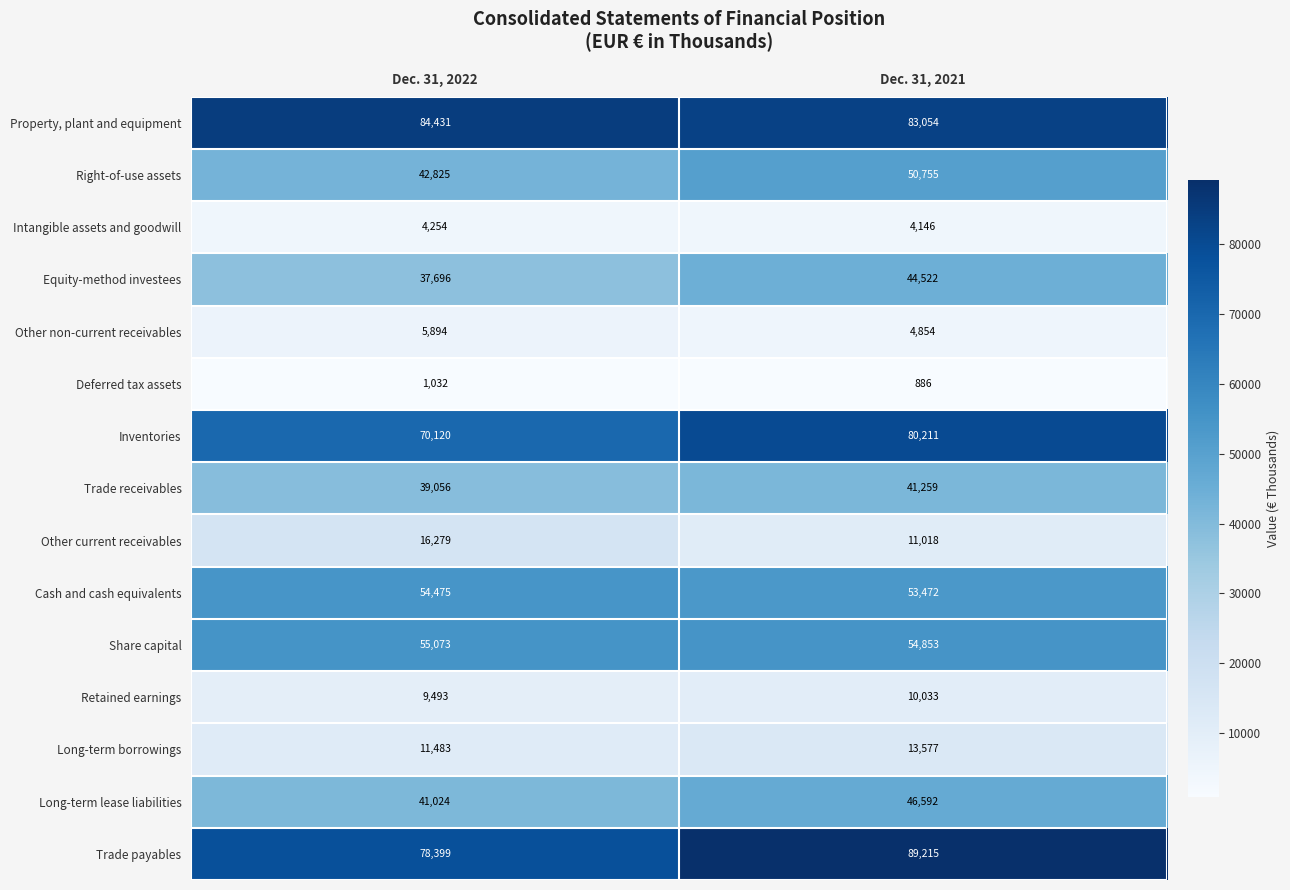

At which category does the chart reach its peak across all series?

Dec. 31, 2021